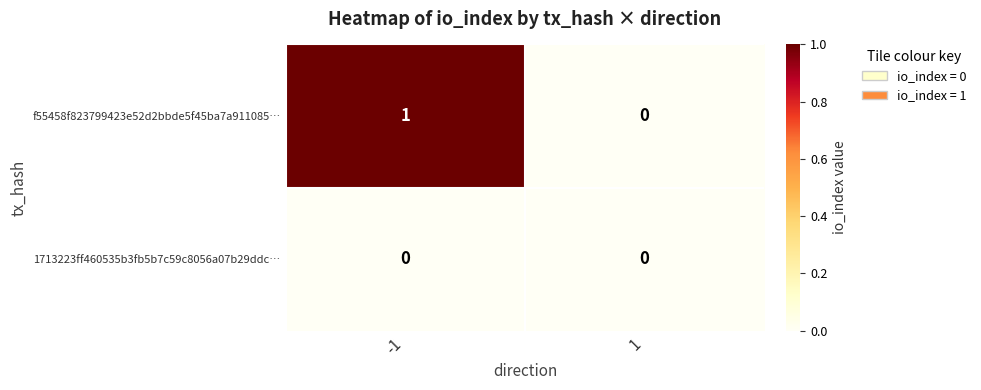

Which series has the largest range (max minus min)?

f55458f823799423e52d2bbde5f45ba7a911085…